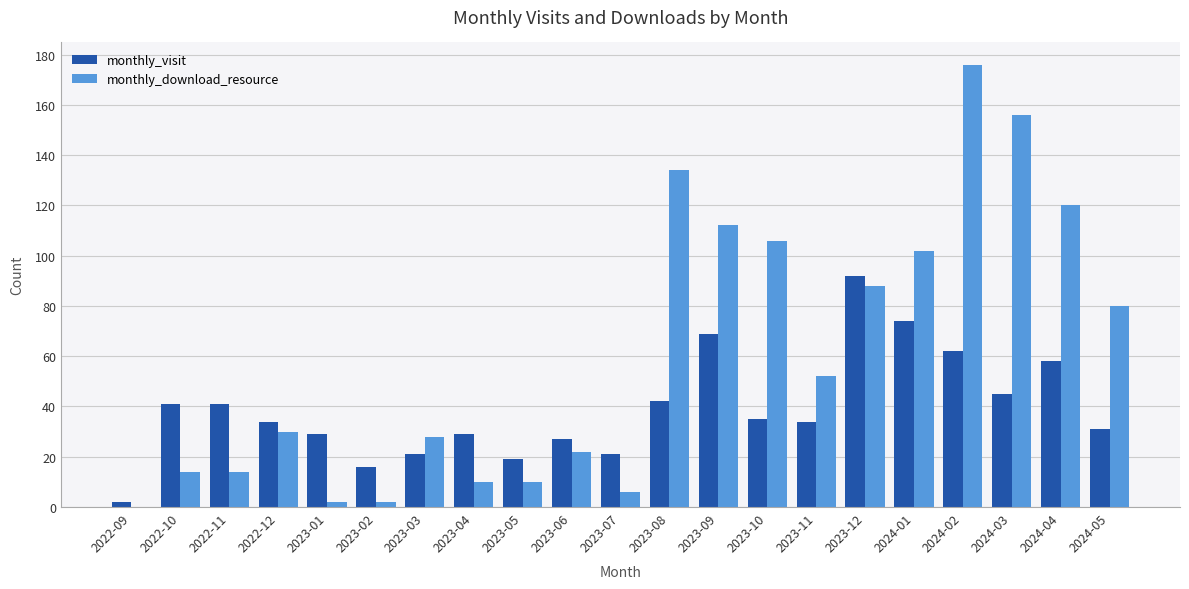

Is the value of monthly_visit at 2023-08 greater than the value of monthly_download_resource at 2023-06?

Yes